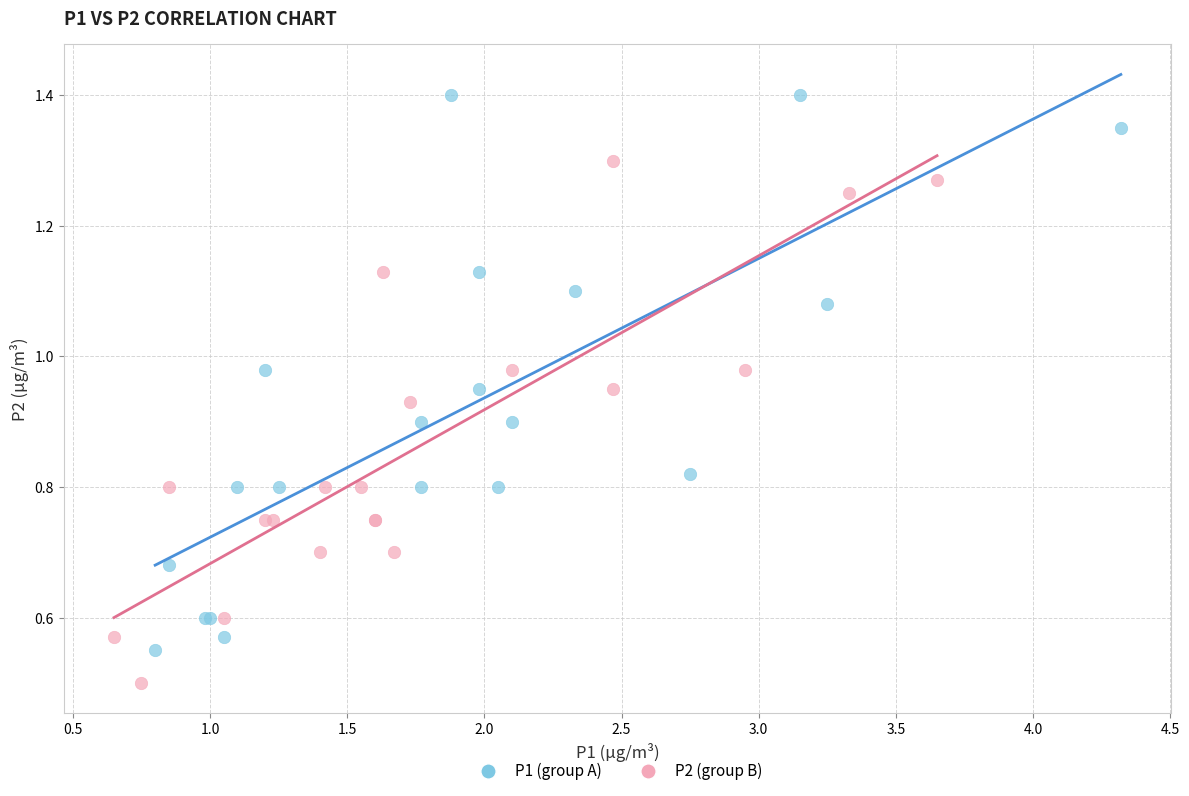

Which series reaches the minimum Y coordinate?

P2 (group B)